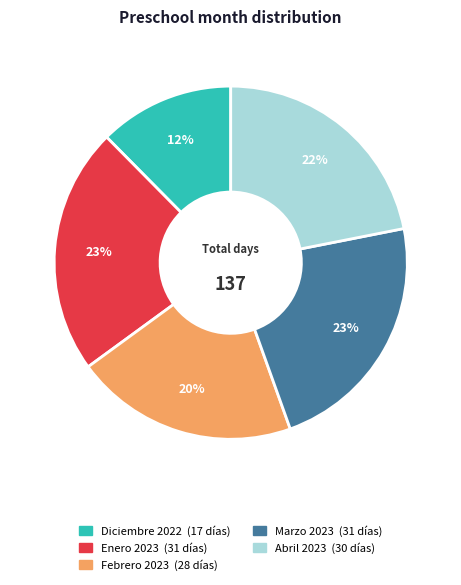

Between Diciembre 2022 and Enero 2023, which is larger?

Enero 2023